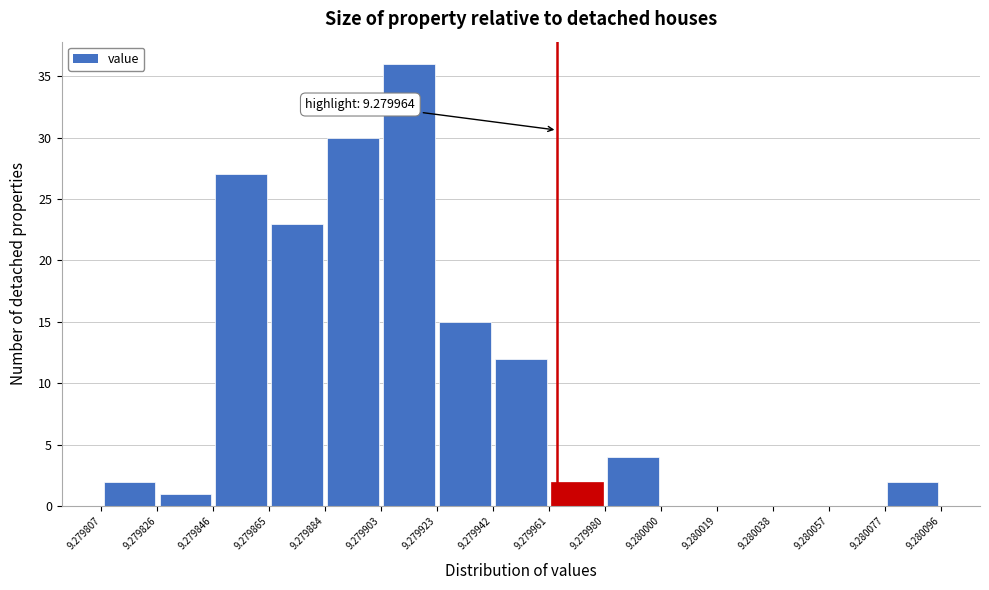

Which range on the x-axis has the tallest bar?

9.279903 to 9.279923